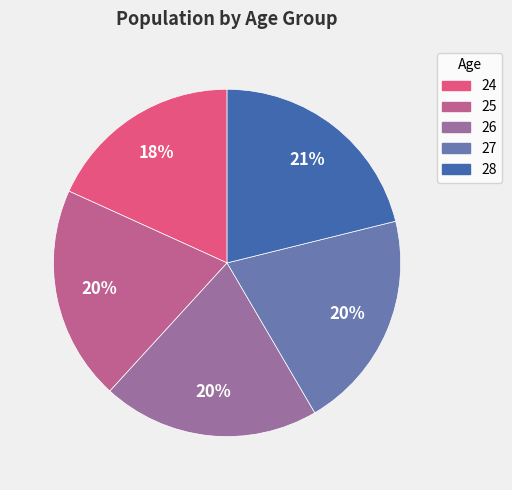

Is 25 the majority of the pie?

No